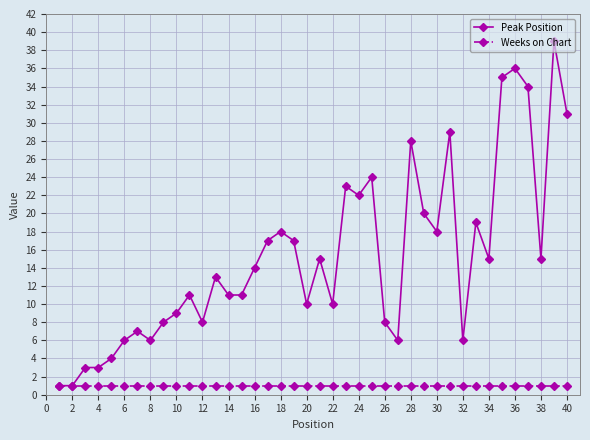

Reading left to right, list all the values displayed in this chart.

Peak Position: 1	1	3	3	4	6	7	6	8	9	11	8	13	11	11	14	17	18	17	10	15	10	23	22	24	8	6	28	20	18	29	6	19	15	35	36	34	15	39	31
Weeks on Chart: 1	1	1	1	1	1	1	1	1	1	1	1	1	1	1	1	1	1	1	1	1	1	1	1	1	1	1	1	1	1	1	1	1	1	1	1	1	1	1	1